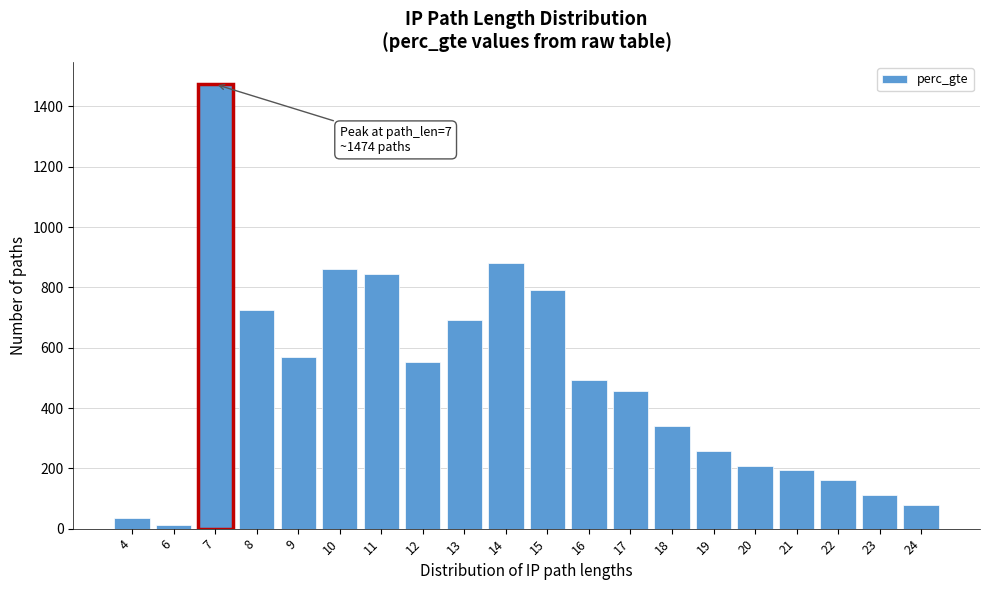

Reading left to right, transcribe all the data shown in this chart.

4=36.3	6=12.8	7=1473.7	8=725.0	9=570.2	10=859.9	11=845.0	12=552.1	13=692.2	14=882.2	15=790.7	16=492.1	17=456.7	18=341.8	19=258.0	20=206.1	21=194.4	22=159.9	23=110.4	24=78.5